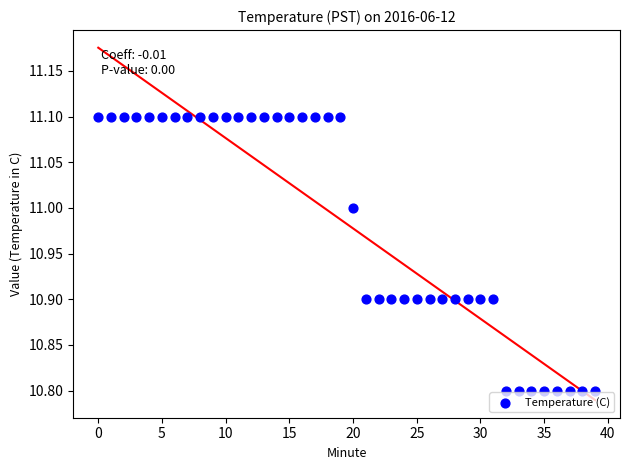

What is the range of Y values (max minus min)?

0.3